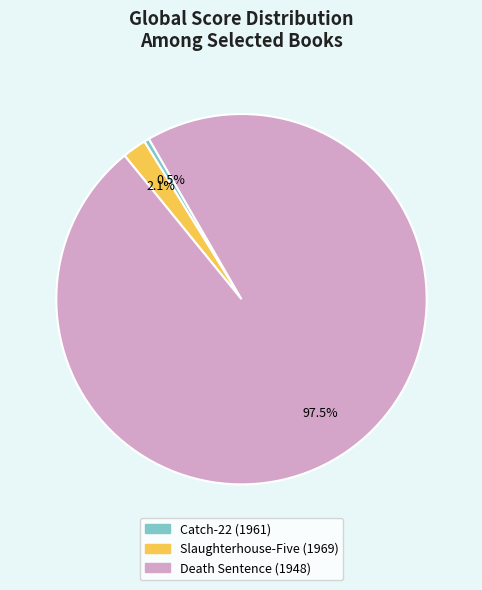

To the nearest percent, what is the difference between the largest and smallest slice percentages?

97%